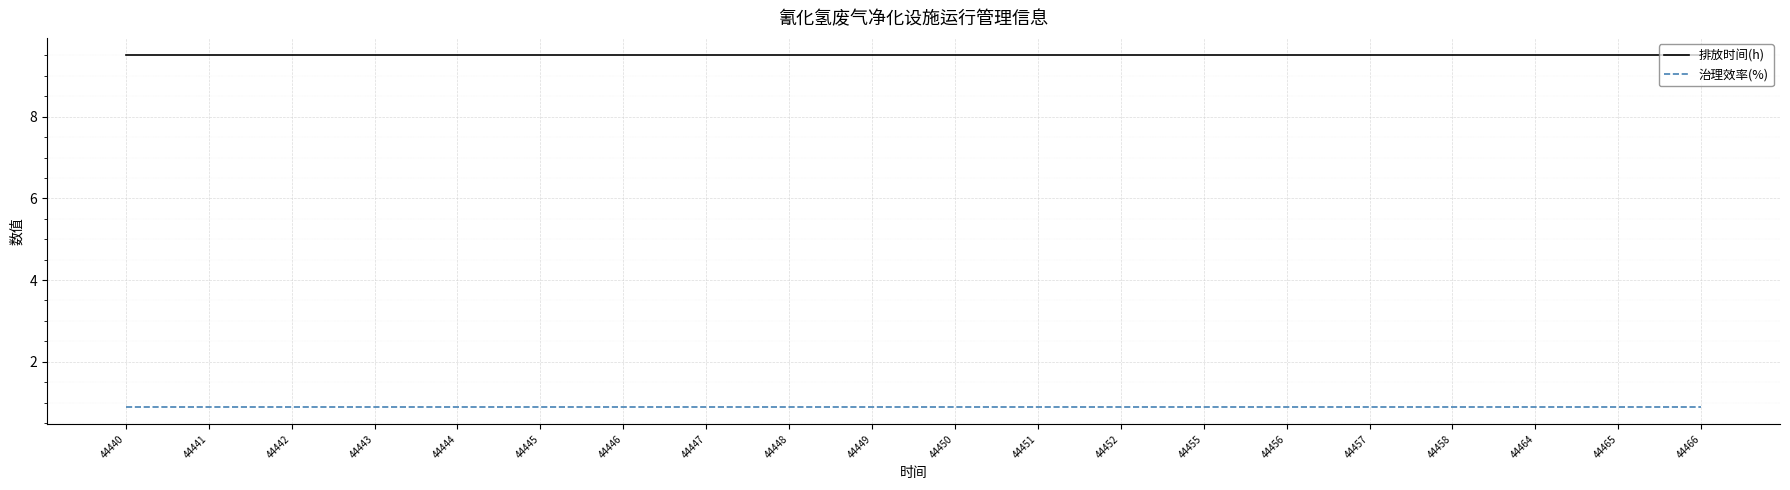

What is the total value across all series at 44444?

10.4